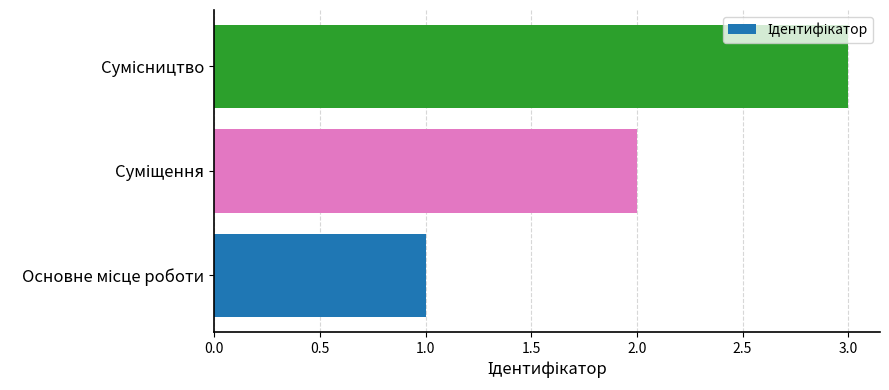

What is the average value?

2